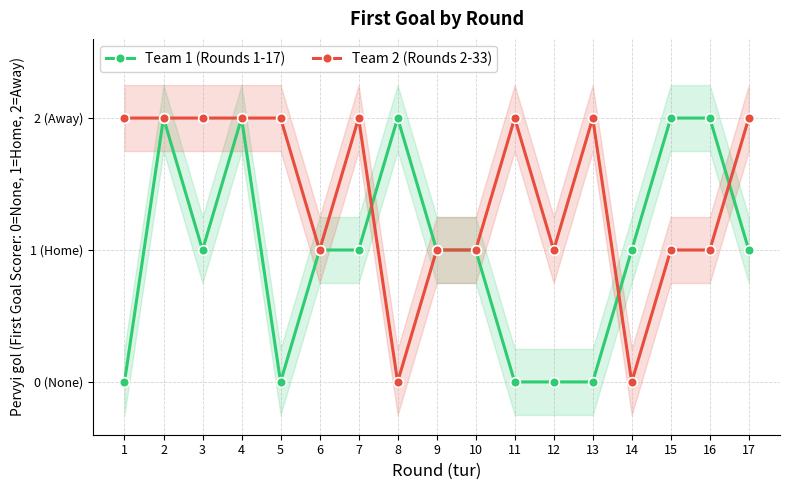

How many interior local peaks does the Team 2 (Rounds 2-33) series have?

3